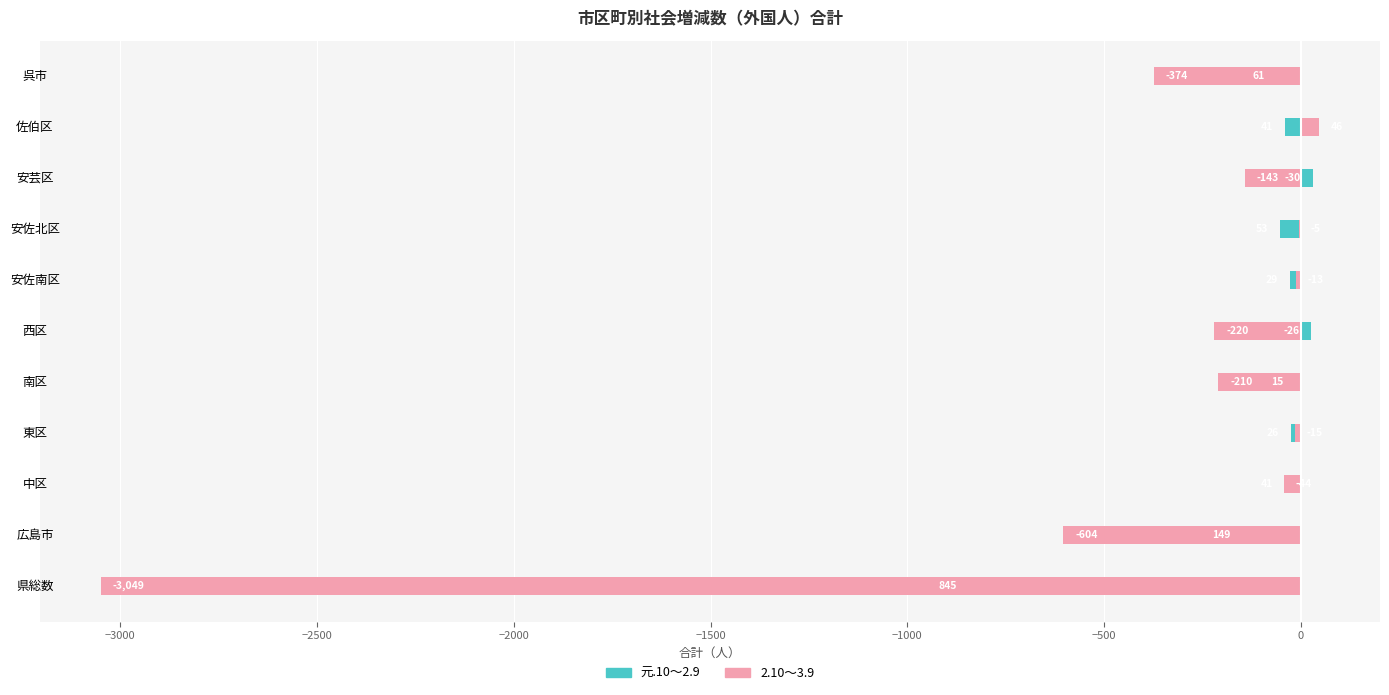

What is the difference between the maximum and minimum values in the 2.10～3.9 series?

3095